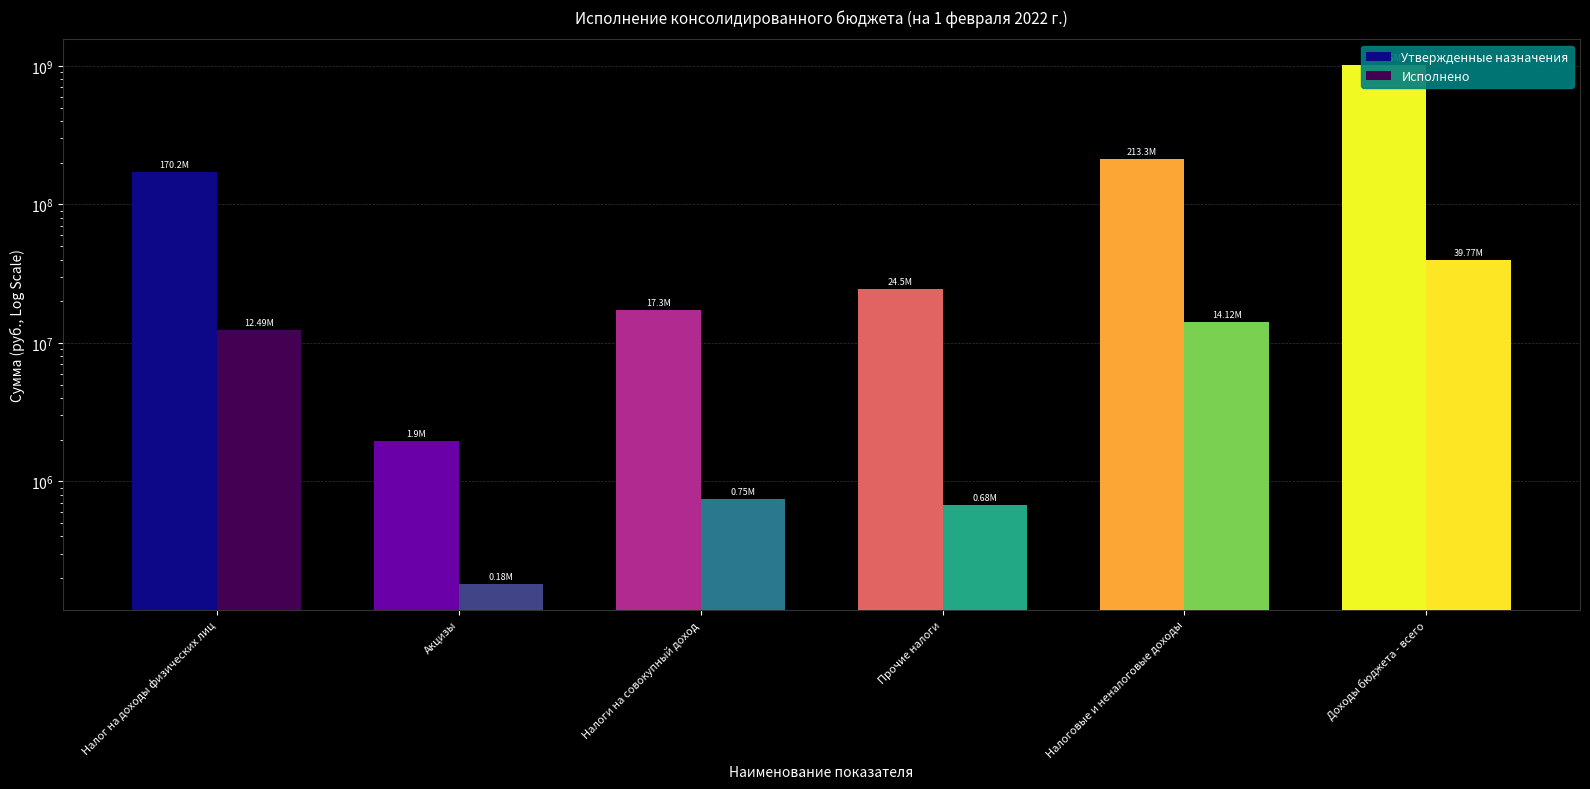

Which series has the widest spread of values?

Утвержденные назначения